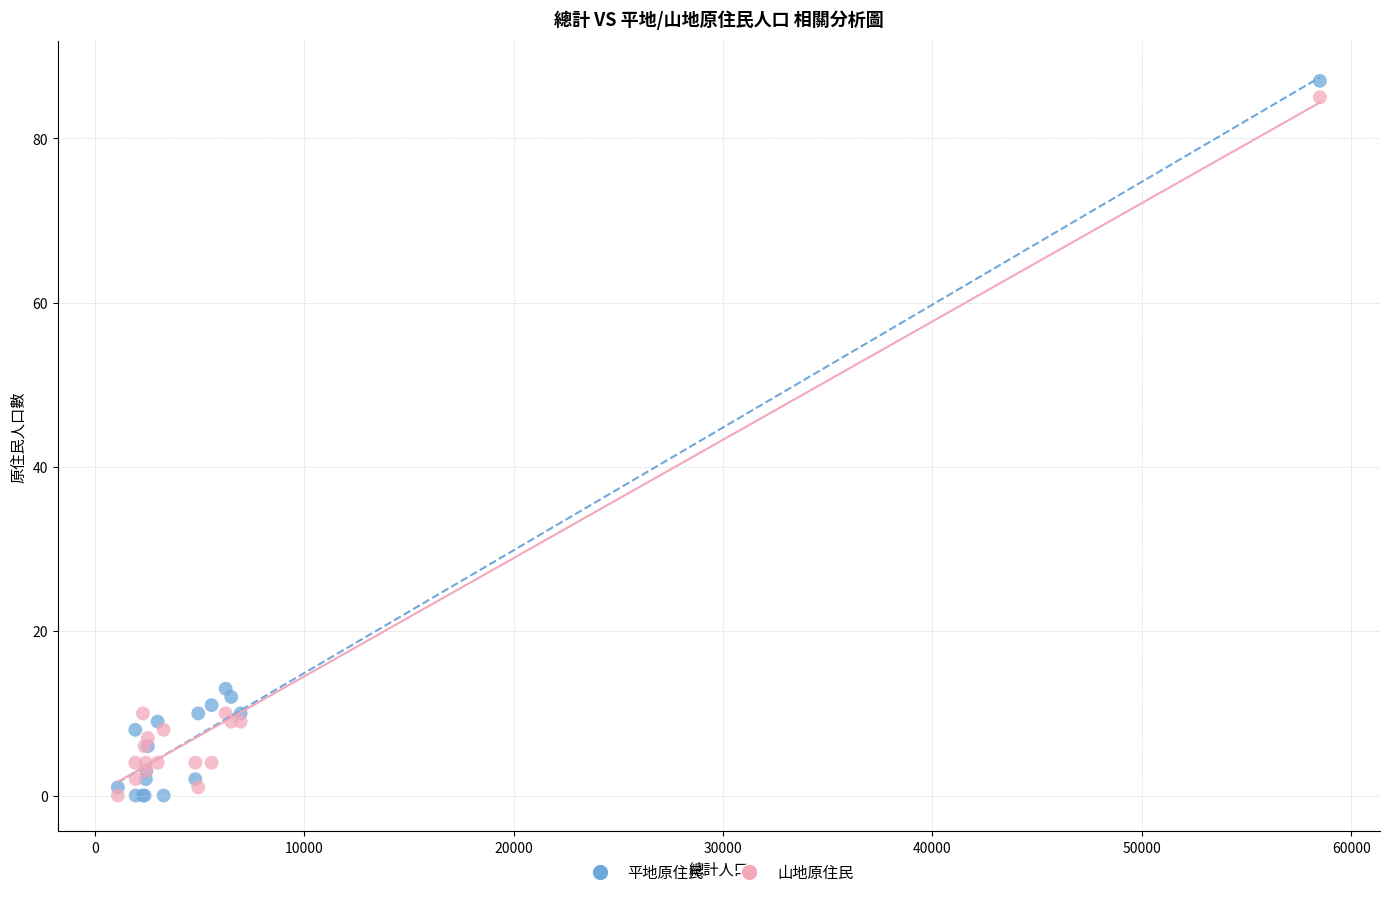

In the 平地原住民 series, what Y value is closest to 43?

13